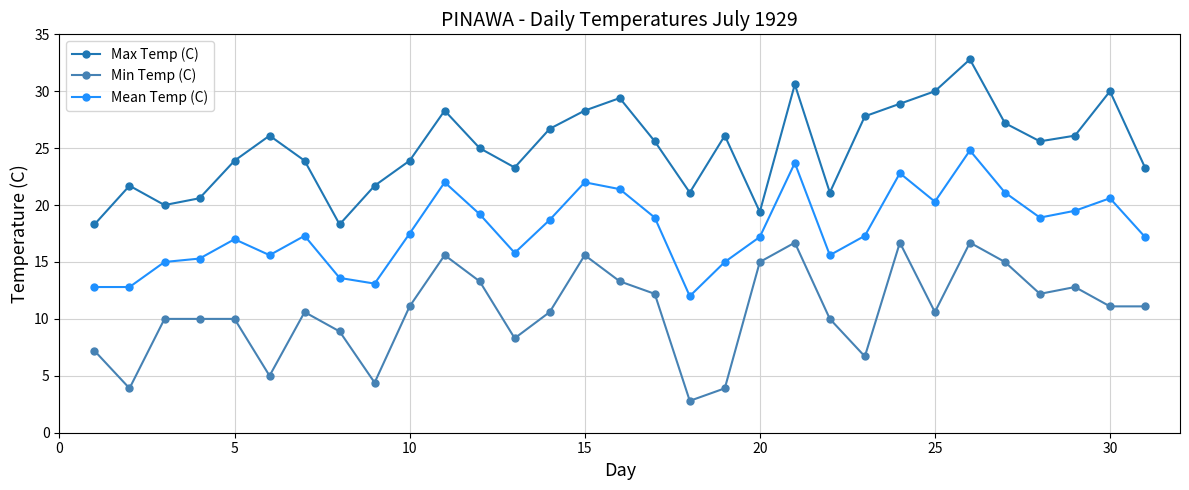

True or false: Mean Temp (C) and Min Temp (C) cross at least once.

False